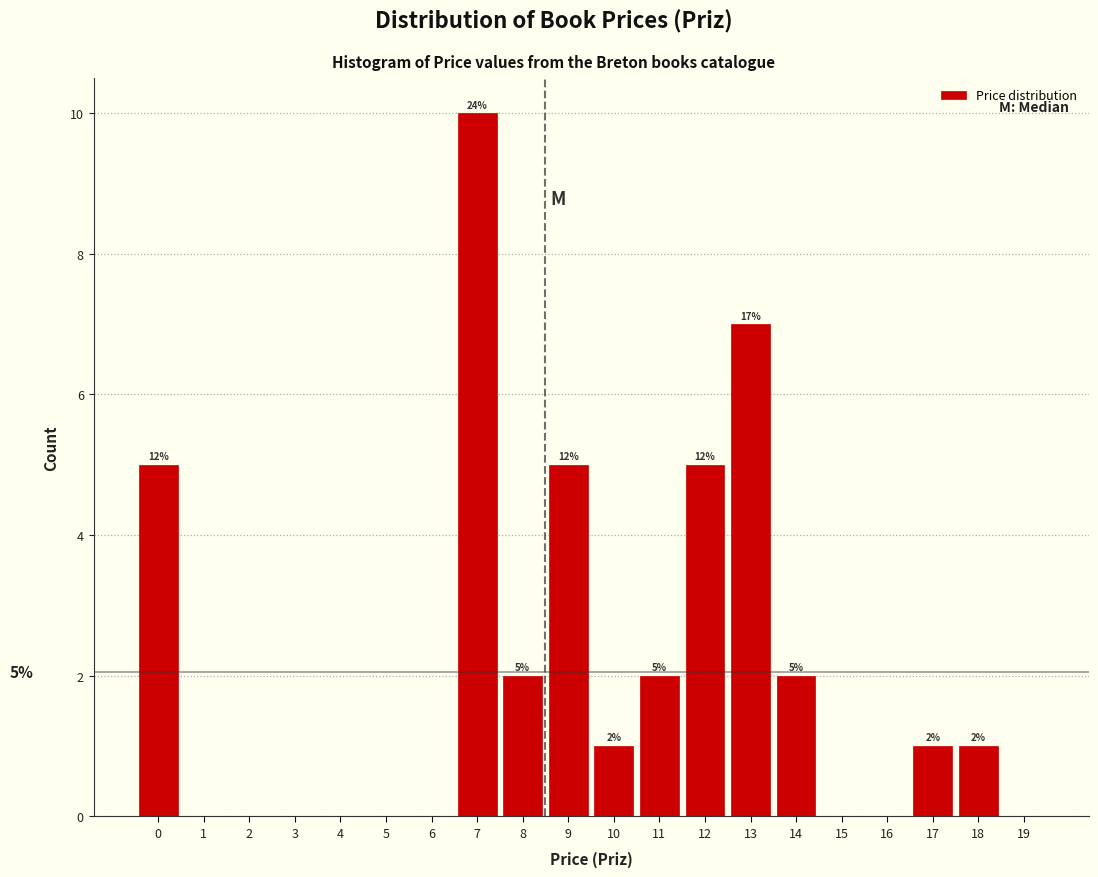

Reading right to left, list all the values displayed in this chart.

19=0	18=1	17=1	16=0	15=0	14=2	13=7	12=5	11=2	10=1	9=5	8=2	7=10	6=0	5=0	4=0	3=0	2=0	1=0	0=5